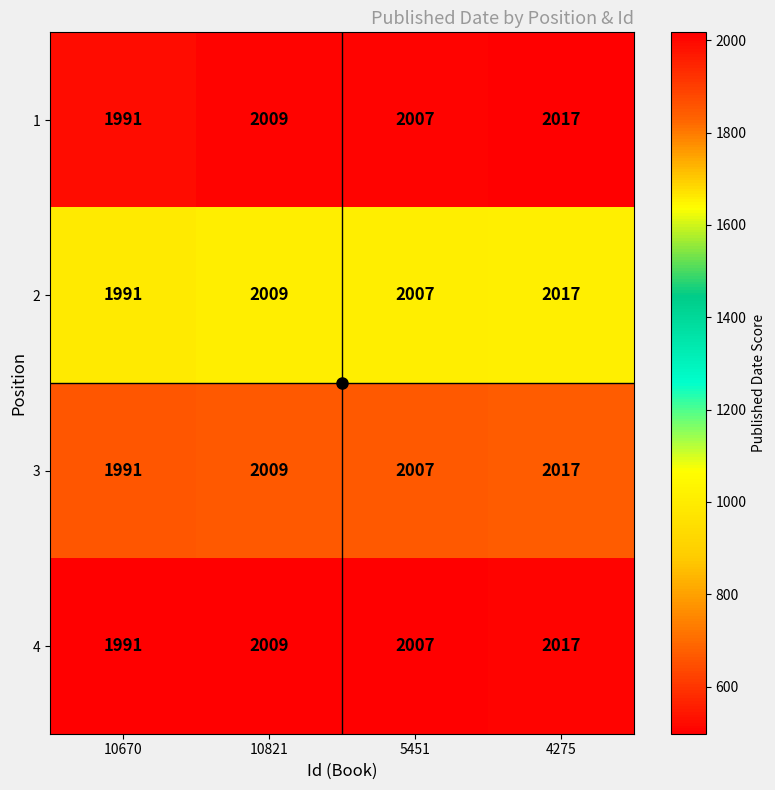

Count the number of categories in the chart.

4